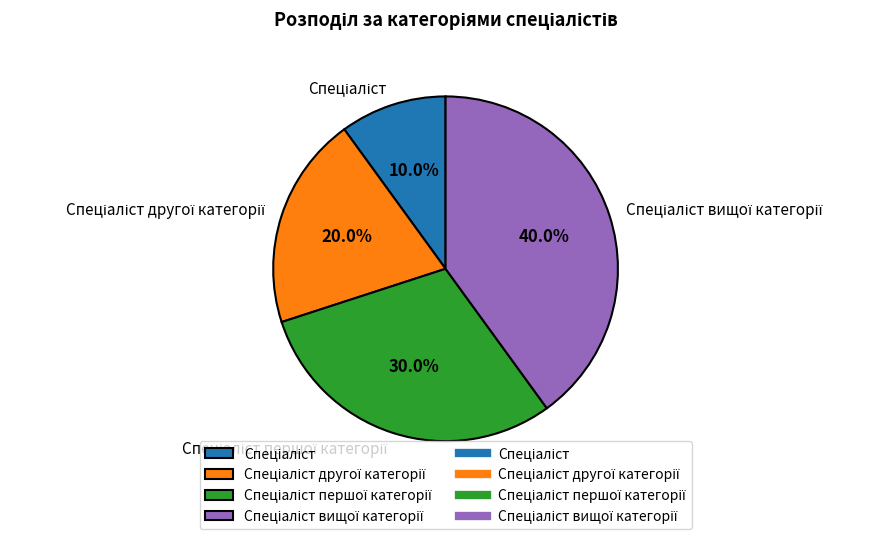

Does any single category account for the majority?

No